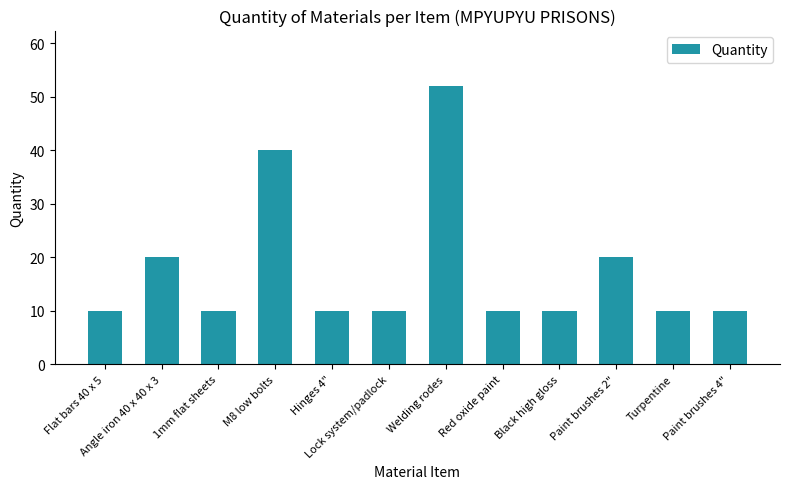

What is the label of the 6th bar from the left?

Lock system/padlock